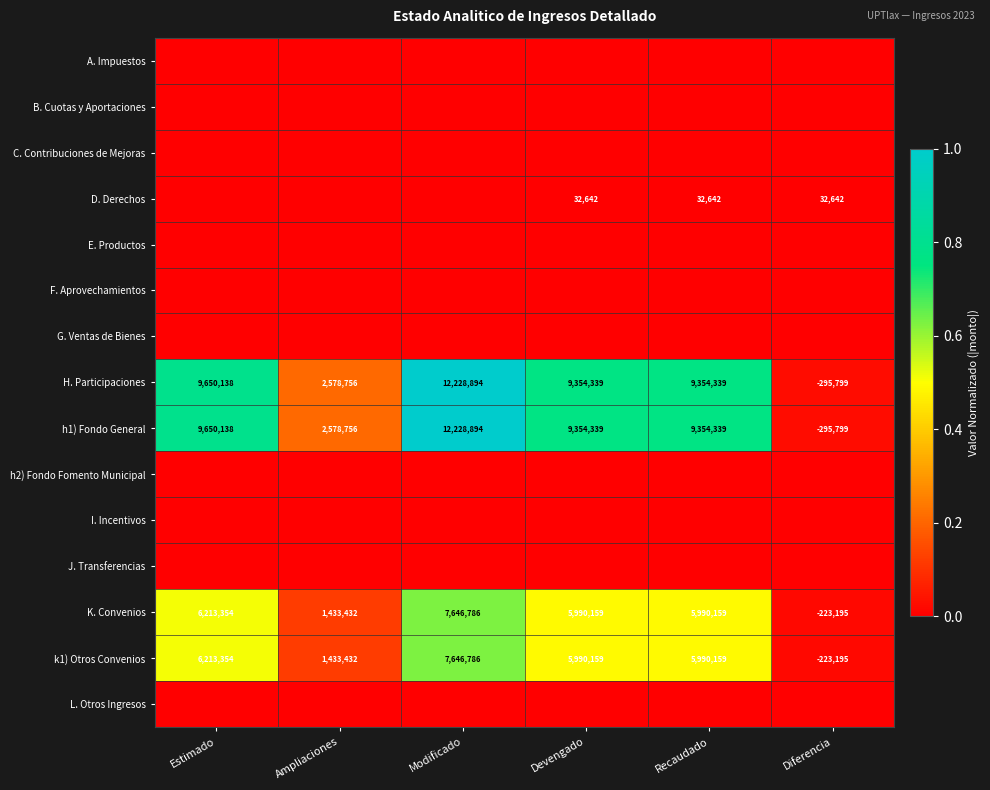

What is the spread (max minus min) of values at Devengado?

0.8